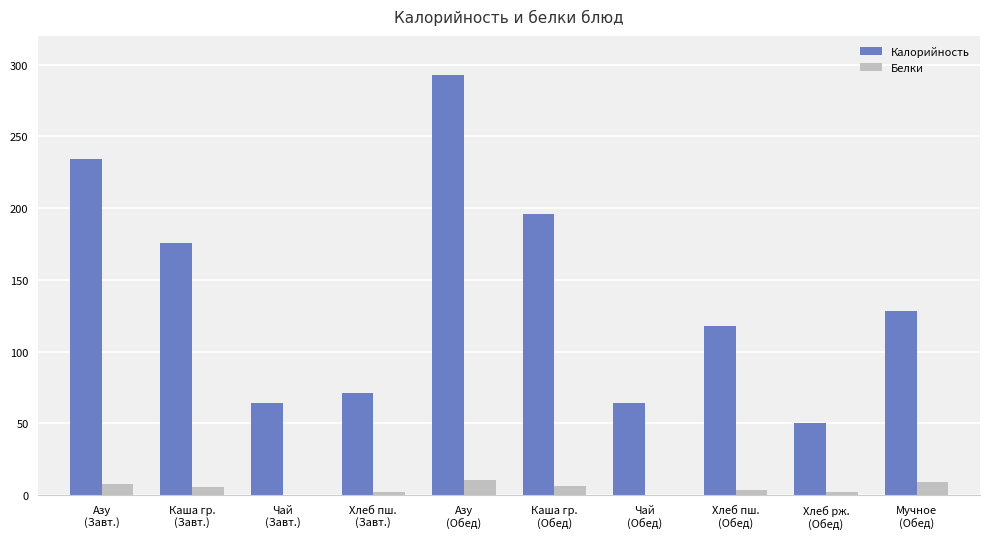

What is the maximum value shown in the chart?

293.0